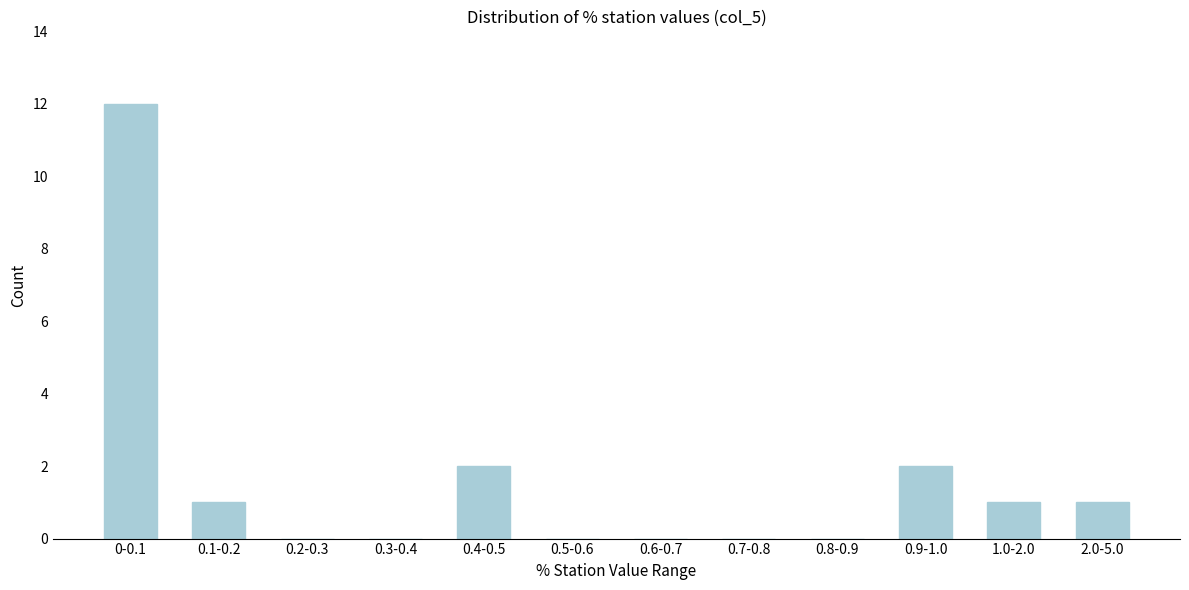

Reading left to right, transcribe all the data shown in this chart.

0-0.1=12	0.1-0.2=1	0.2-0.3=0	0.3-0.4=0	0.4-0.5=2	0.5-0.6=0	0.6-0.7=0	0.7-0.8=0	0.8-0.9=0	0.9-1.0=2	1.0-2.0=1	2.0-5.0=1